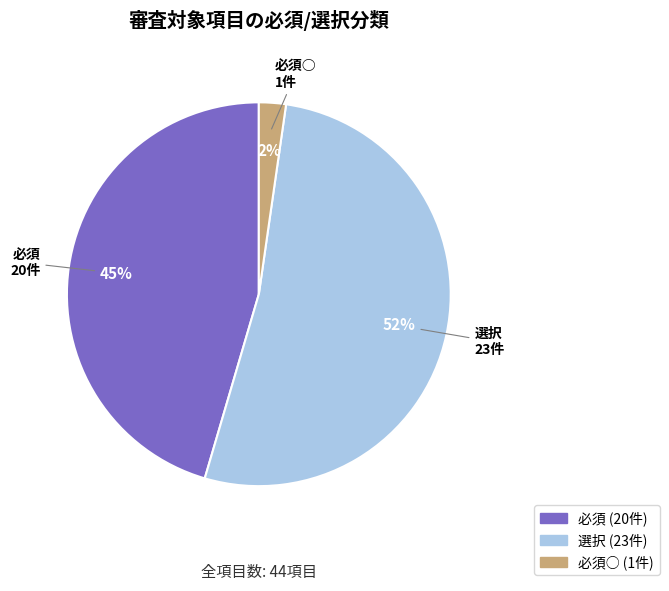

Does any single category account for the majority?

Yes